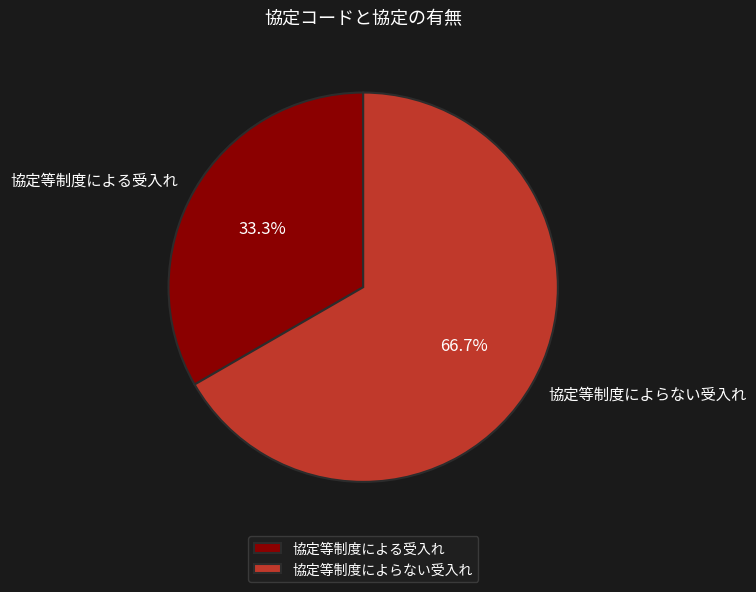

To the nearest percent, what percentage of the pie is 協定等制度による受入れ?

33%